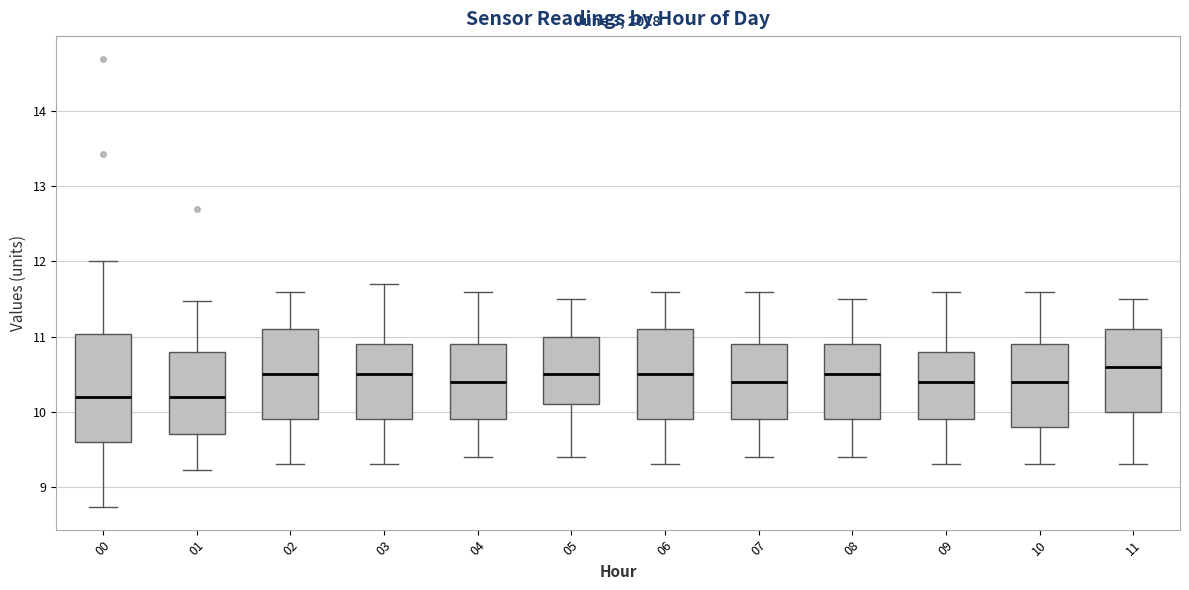

Where is the lower edge of the box at x = 05 on the y-axis? The values are not printed on the chart, so give them approximately, as read against the axis.

10.1